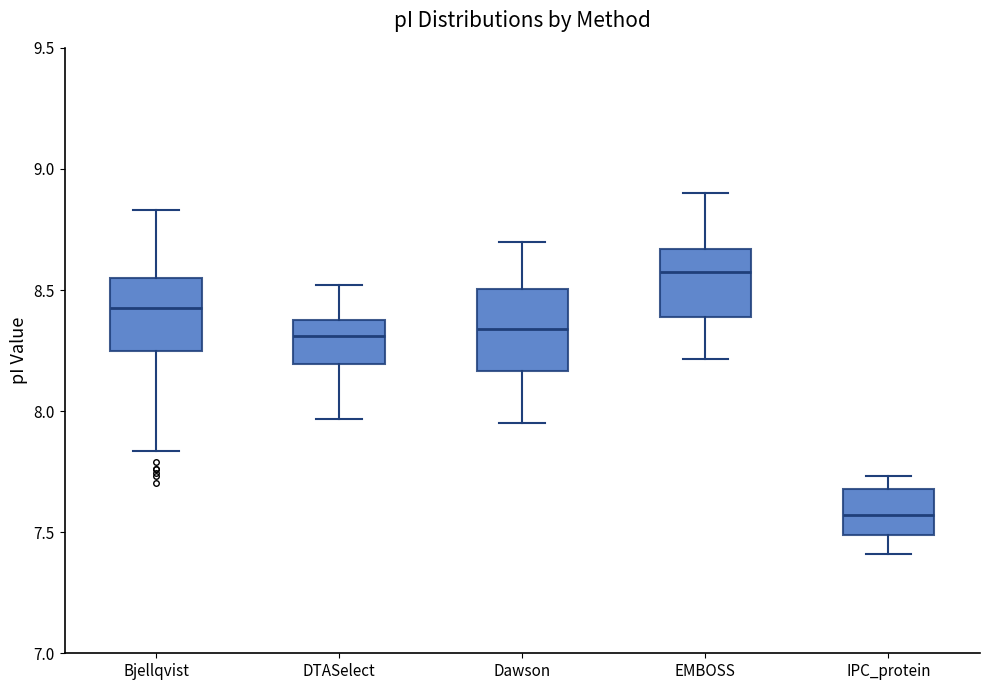

Reading left to right, read every box against the y-axis: the position of its median line, the range the box covers, and the ends of its whiskers. The values are not printed on the chart, so give them approximately, as read against the axis.

Bjellqvist: median 8.45, box 8.25 to 8.55, whiskers 7.85 to 8.85
DTASelect: median 8.30, box 8.20 to 8.40, whiskers 7.95 to 8.50
Dawson: median 8.35, box 8.15 to 8.50, whiskers 7.95 to 8.70
EMBOSS: median 8.55, box 8.40 to 8.65, whiskers 8.20 to 8.90
IPC_protein: median 7.55, box 7.50 to 7.70, whiskers 7.40 to 7.75